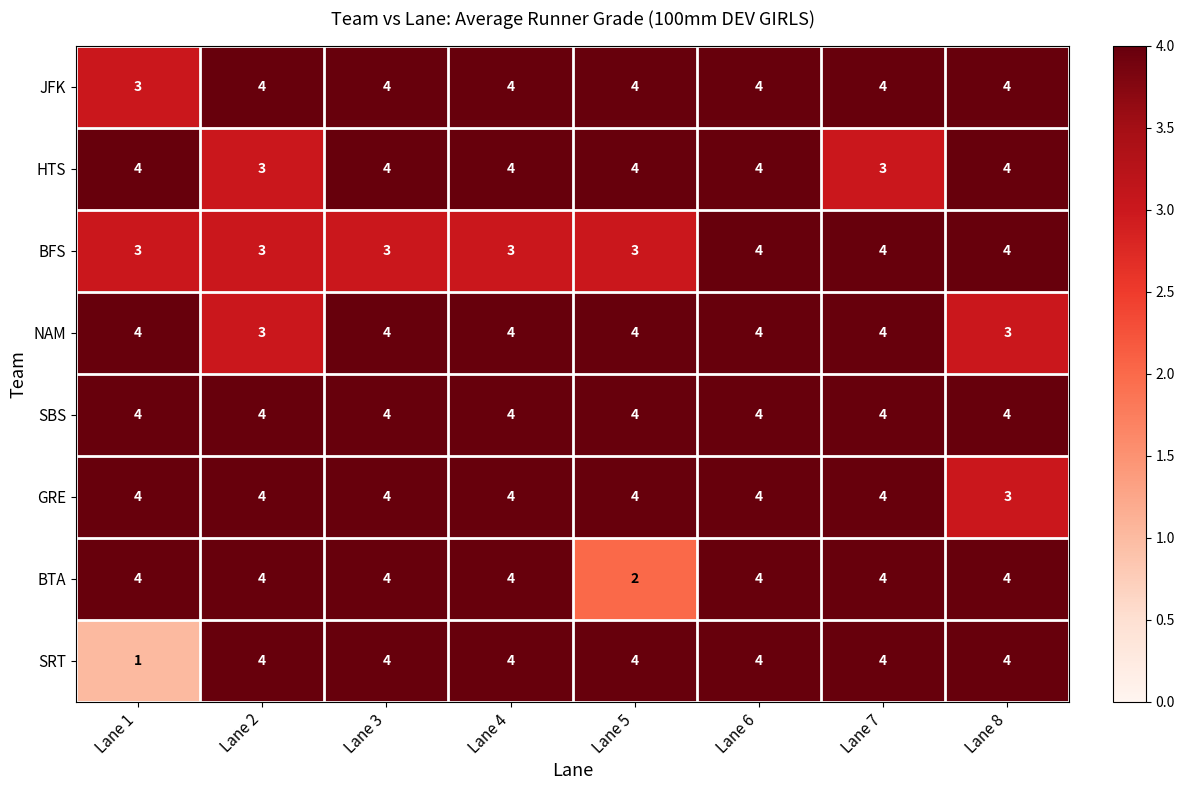

Which label corresponds to the smallest value in the chart?

Lane 1